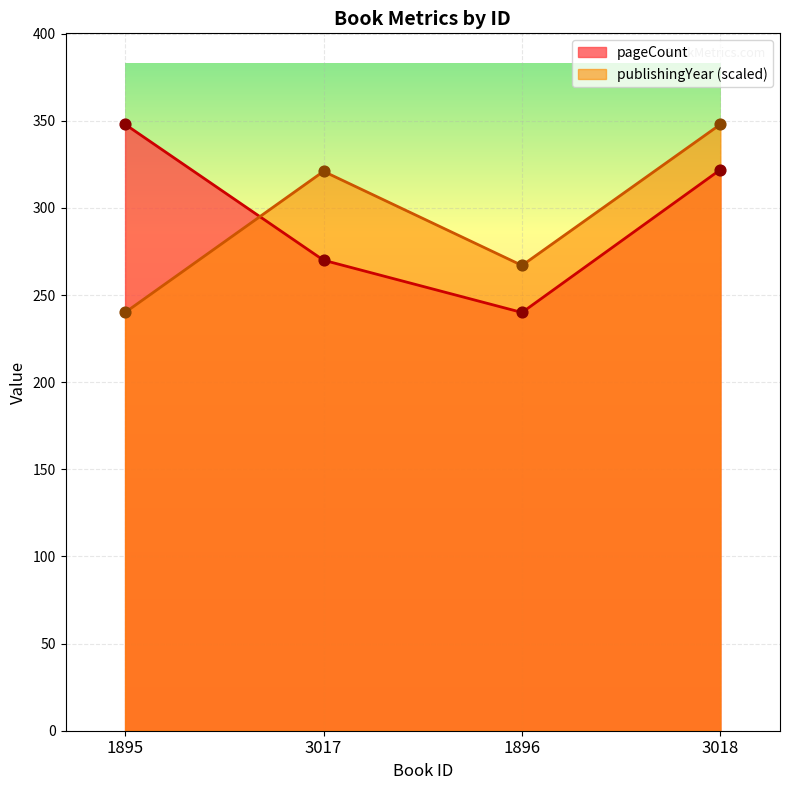

Which series contains the highest Y value?

pageCount